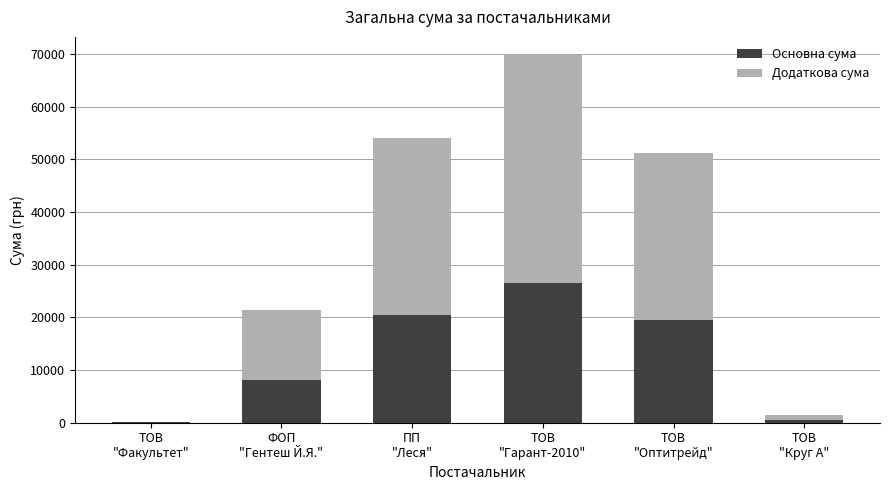

Does the chart contain stacked bars?

Yes